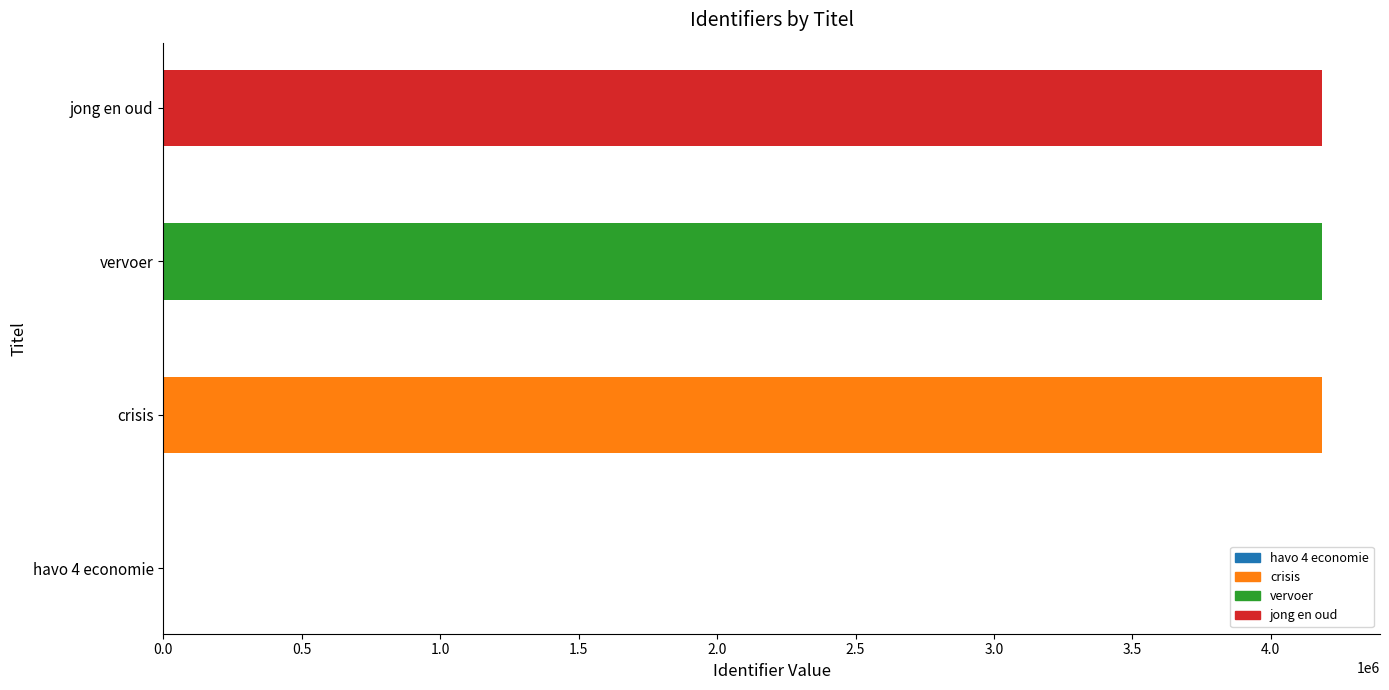

How many values exceed 4184926?

1